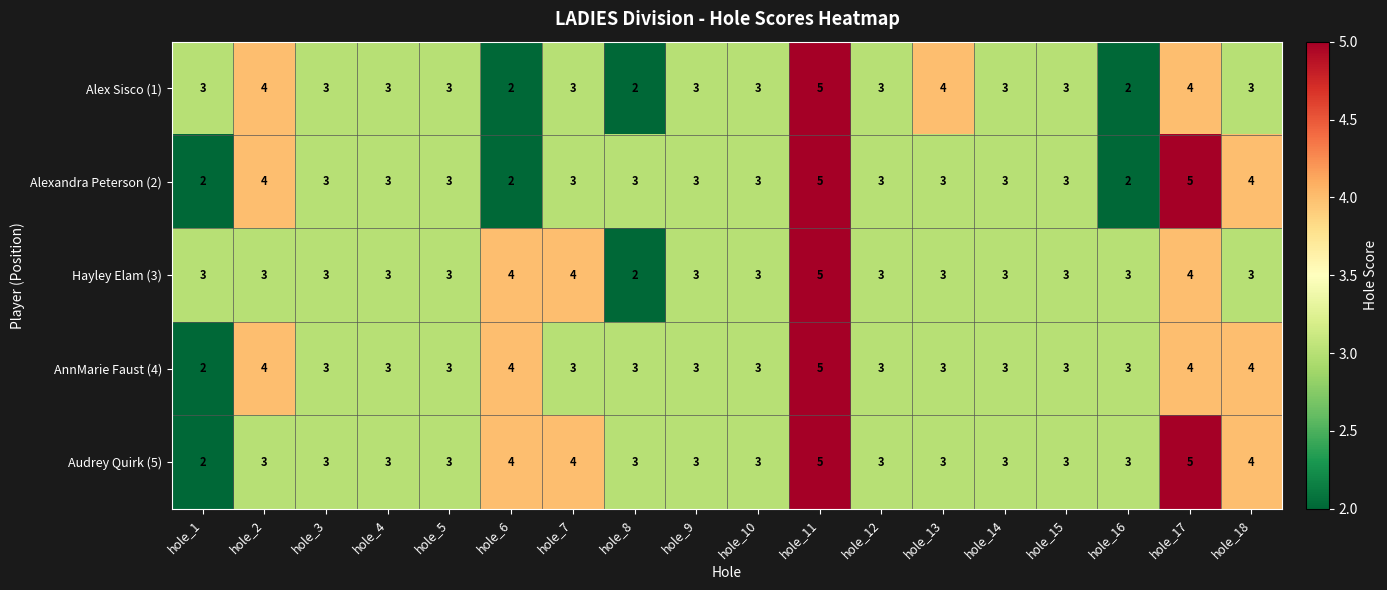

Is it true that Alexandra Peterson (2) equals 2 at hole_9?

False